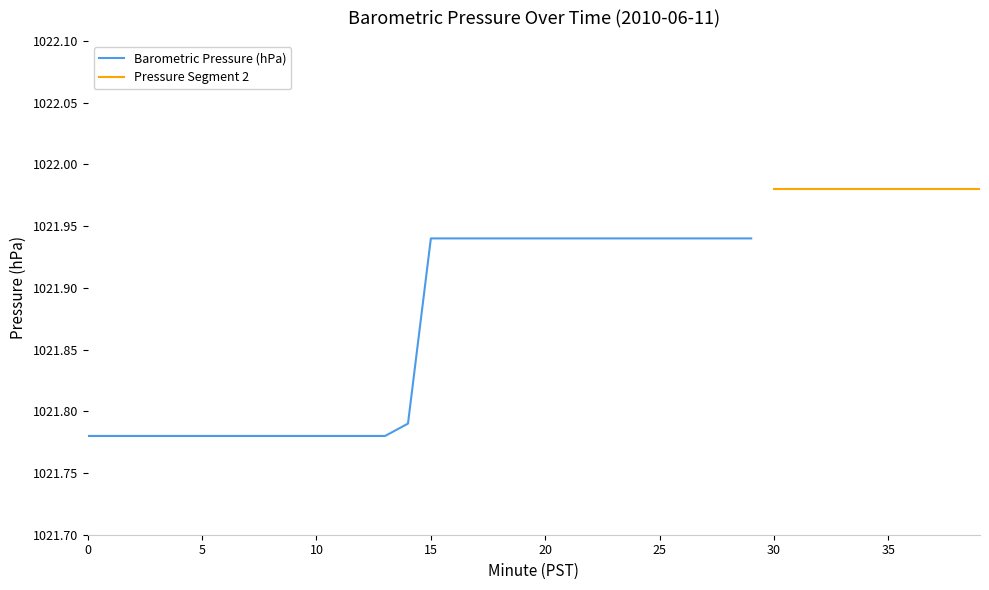

What is the value of the 39th point from the left?

1022.0